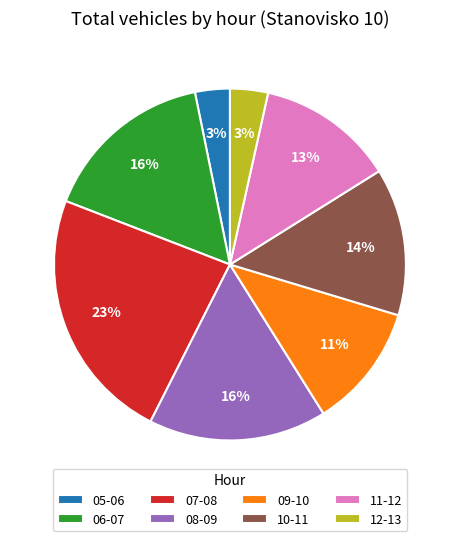

To the nearest percent, what is the difference between the 08-09 and 12-13 slice percentages?

13%